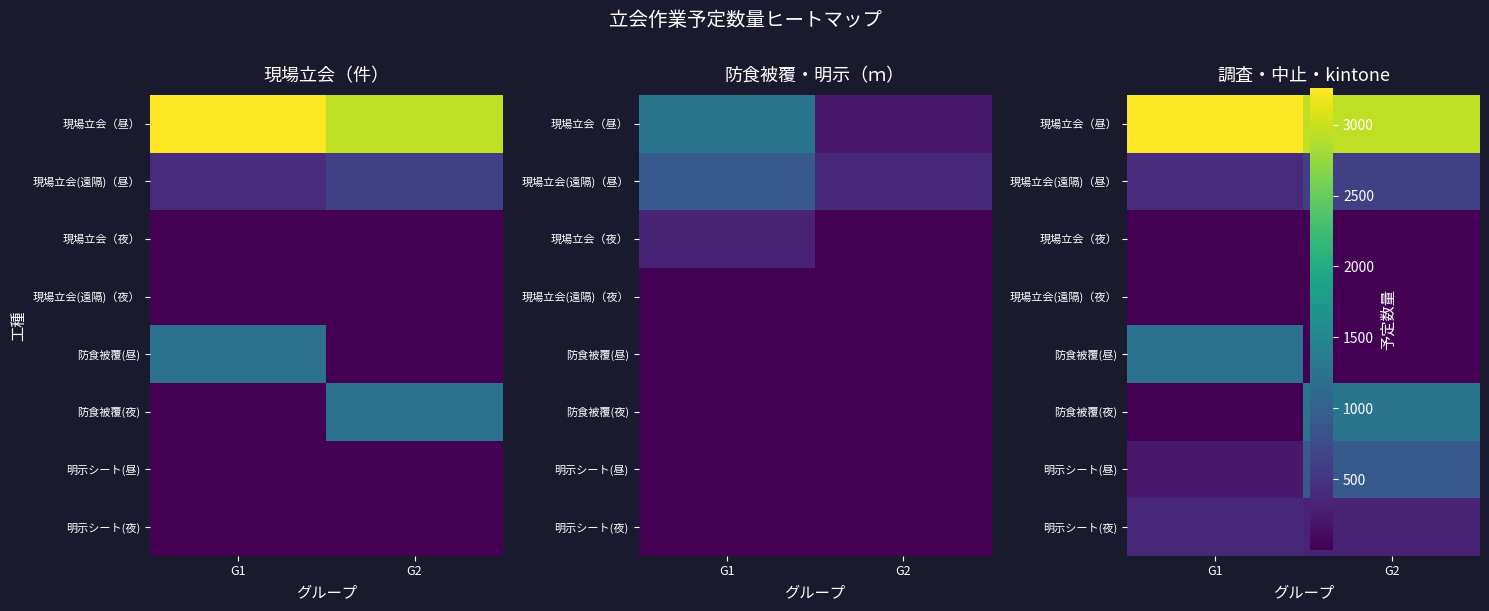

Rank the categories by 現場立会（夜） value from highest to lowest.

G1, G2